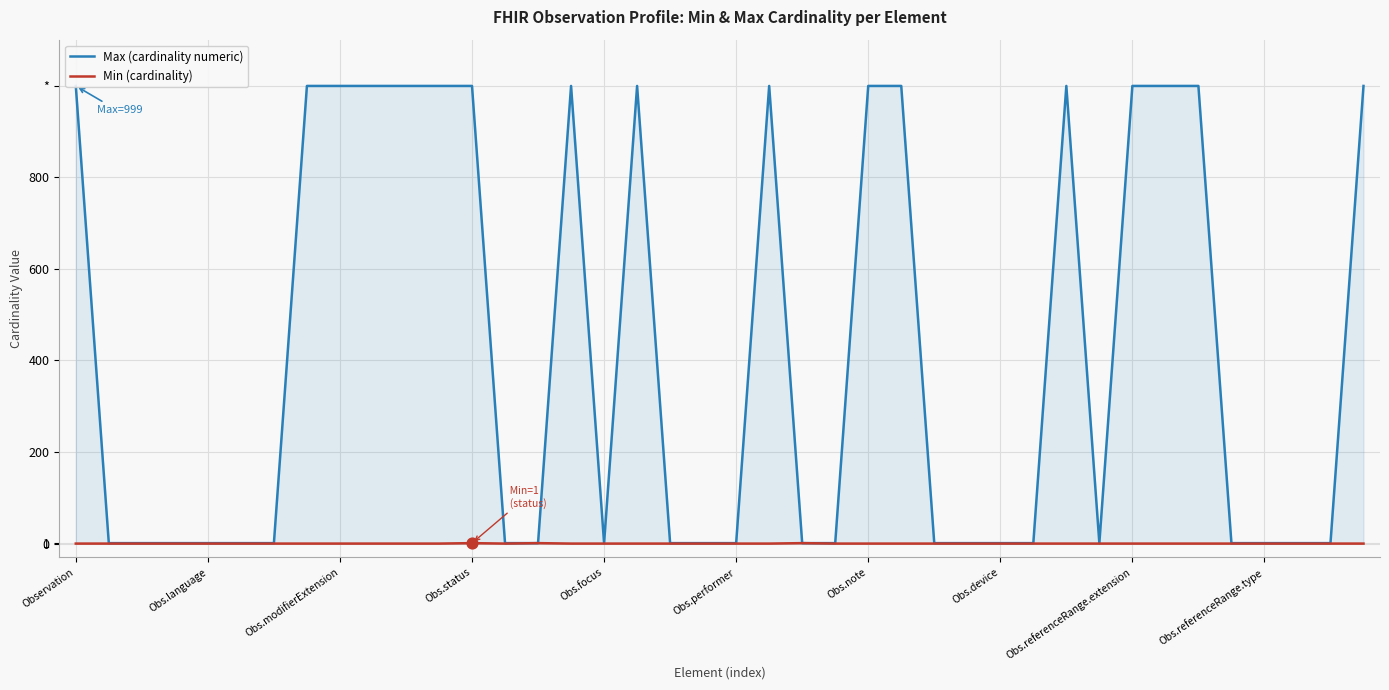

Is the value of Min (cardinality) at 36 greater than the value of Max (cardinality numeric) at 30?

No